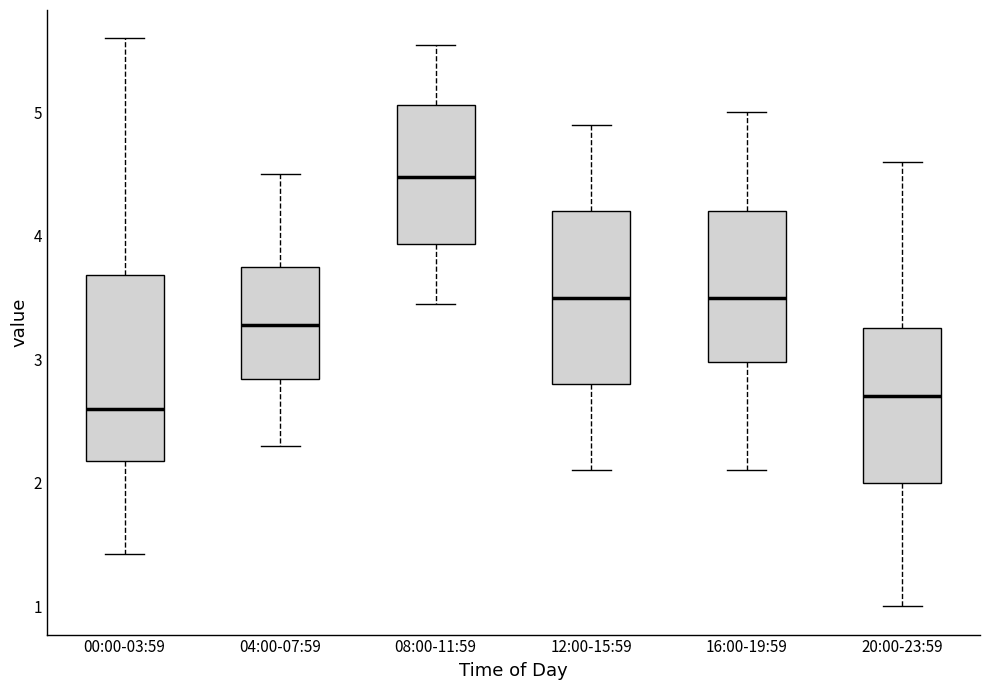

Where does the median line of the box for 00:00-03:59 sit on the y-axis? The values are not printed on the chart, so give them approximately, as read against the axis.

2.6